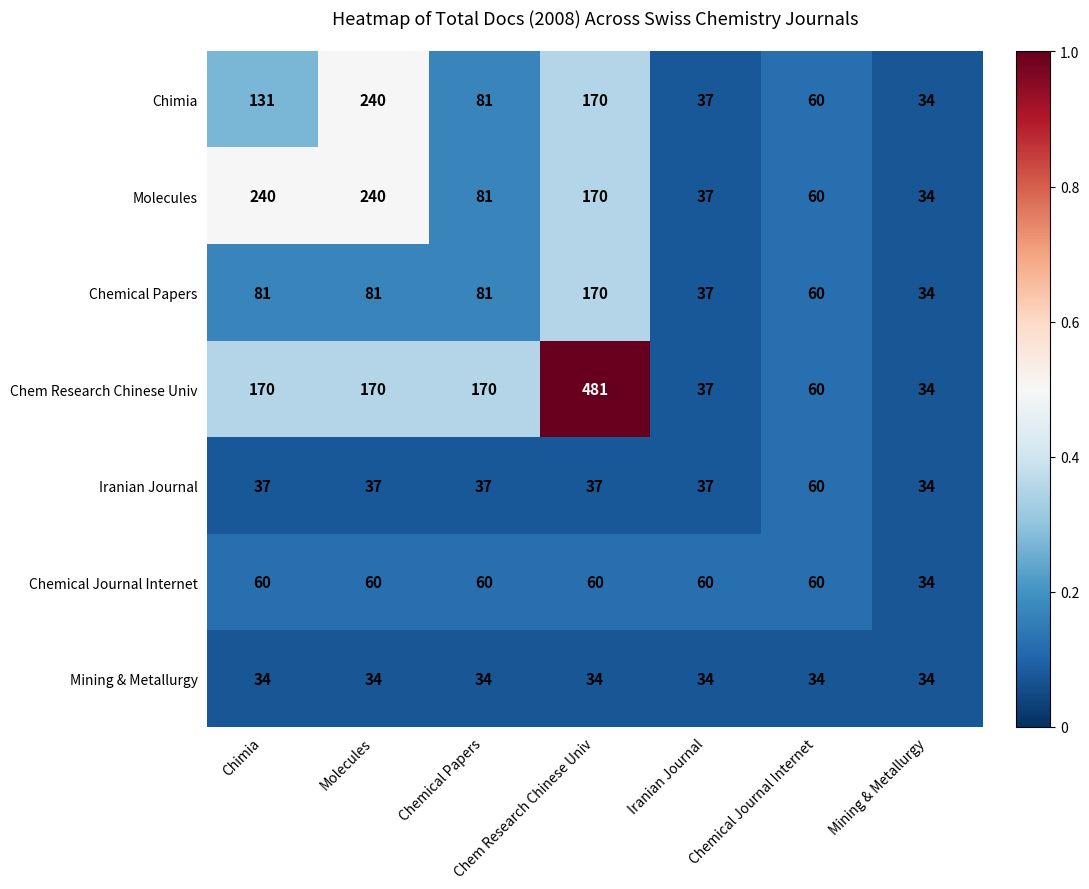

What is the lowest value of the Mining & Metallurgy series?

34